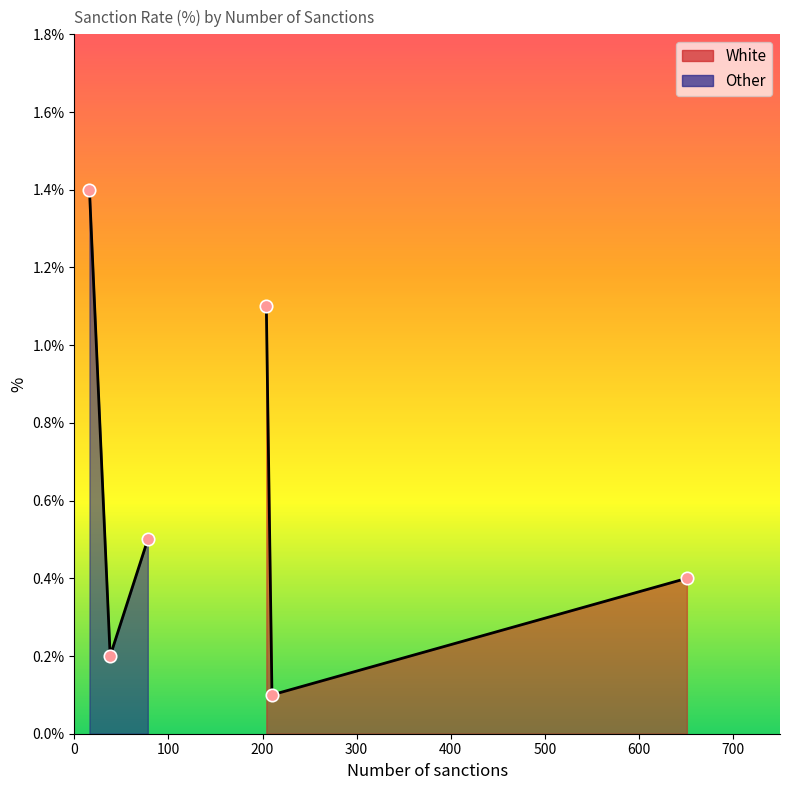

Which series has the largest total across all categories?

Other